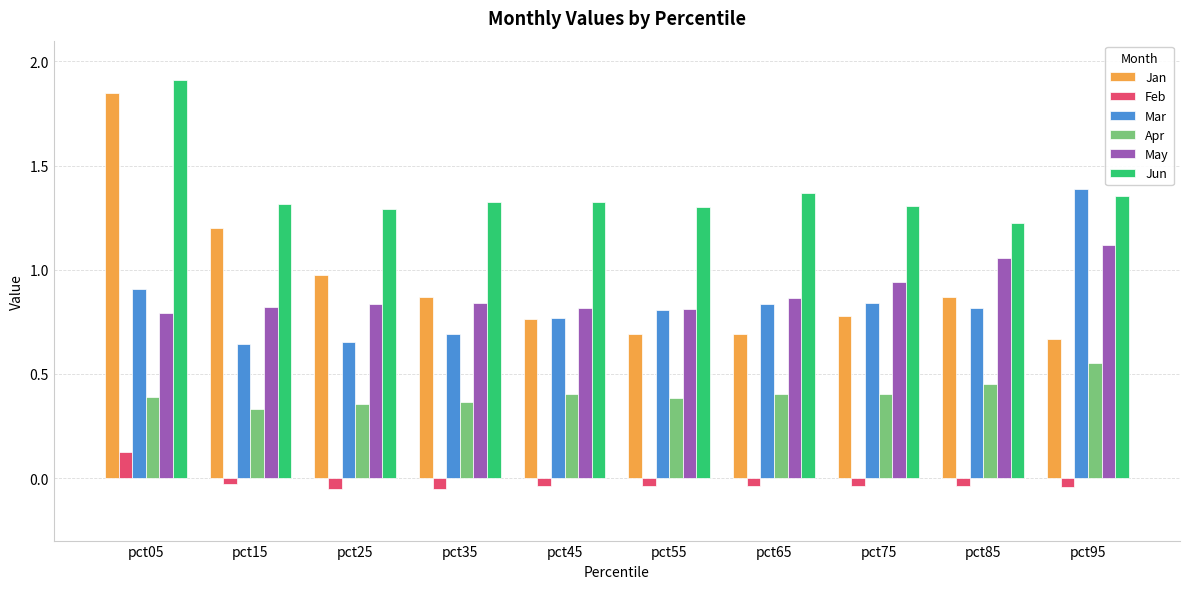

What is the sum of all Apr values?

4.0